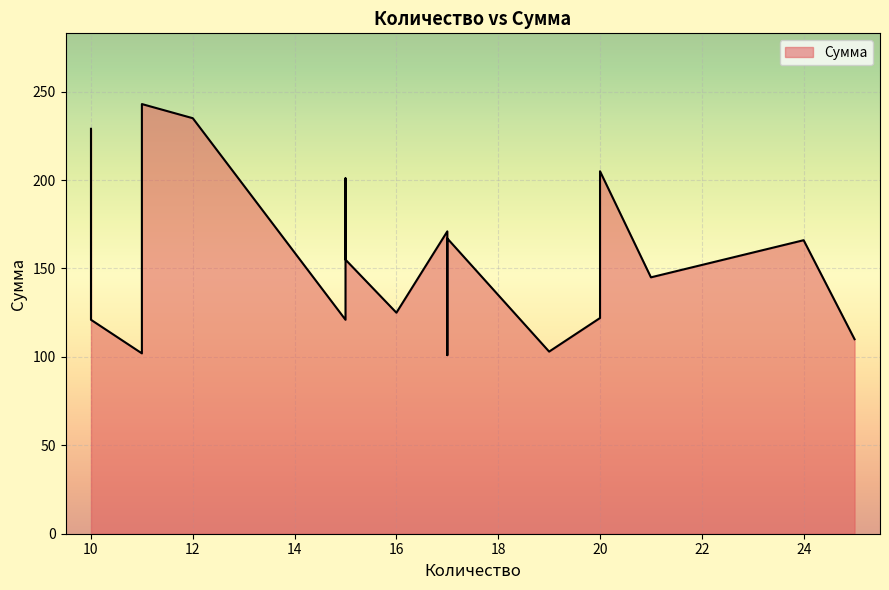

Rank the categories by value from highest to lowest.

11, 12, 10, 20, 15, 17, 17, 24, 20, 15, 21, 16, 20, 15, 10, 25, 19, 11, 17